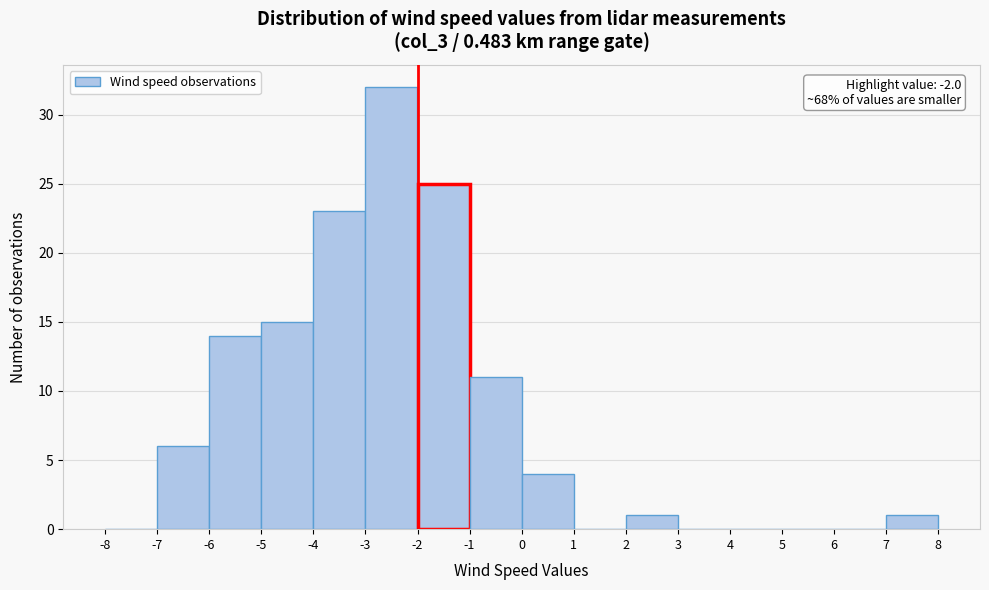

Over which range of the x-axis is the bar tallest?

-3 to -2